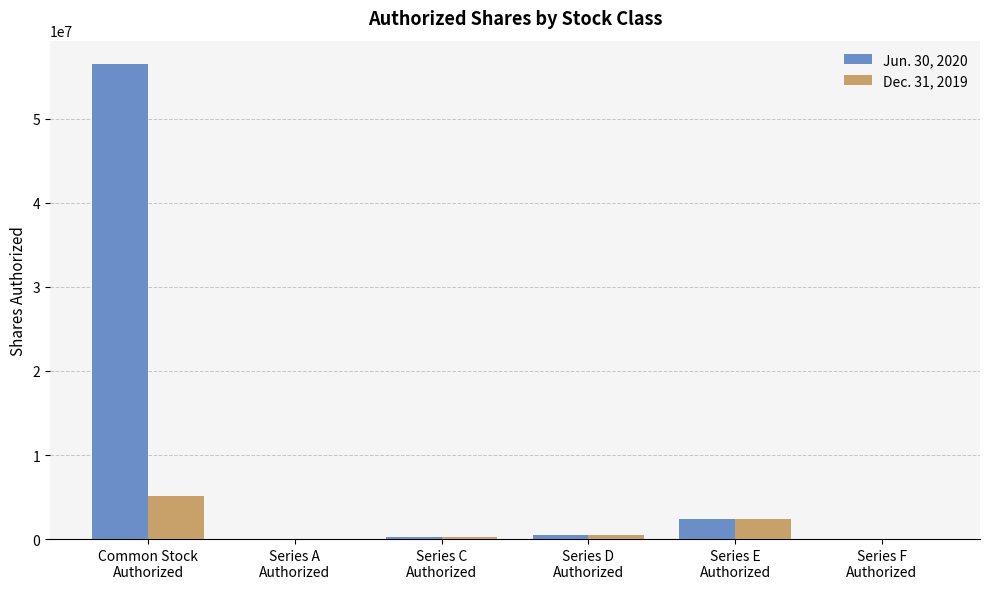

Is it true that Dec. 31, 2019 equals 6968 at Series A
Authorized?

True